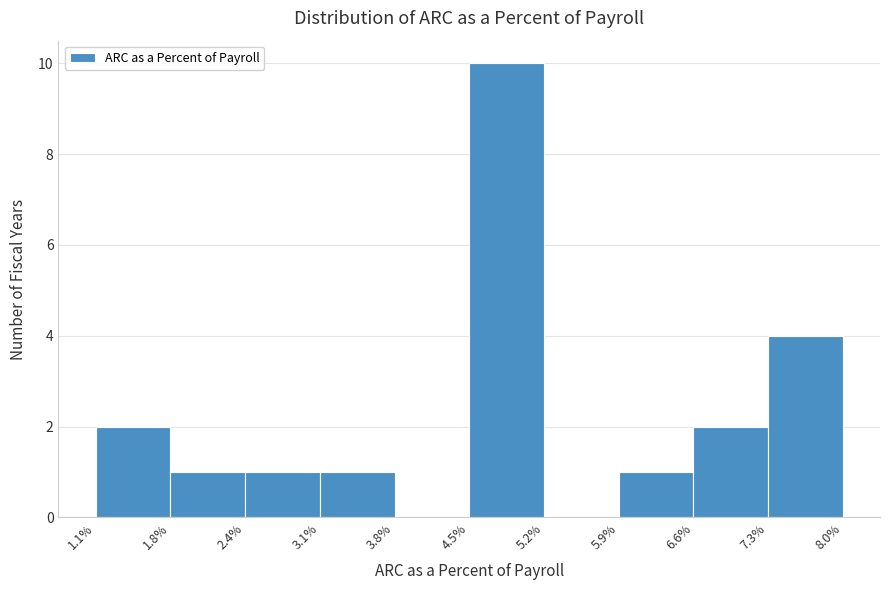

Over which range of the x-axis is the bar tallest?

4.5% to 5.2%